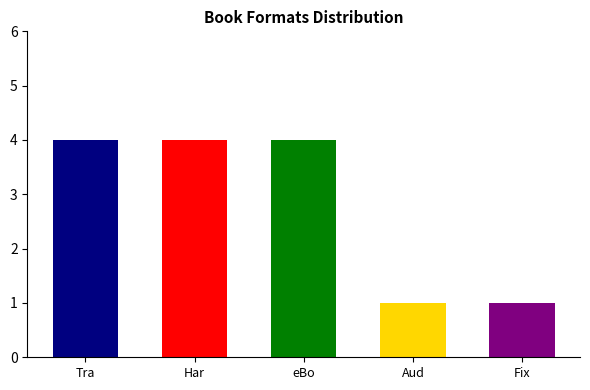

What position from the right is Aud?

2